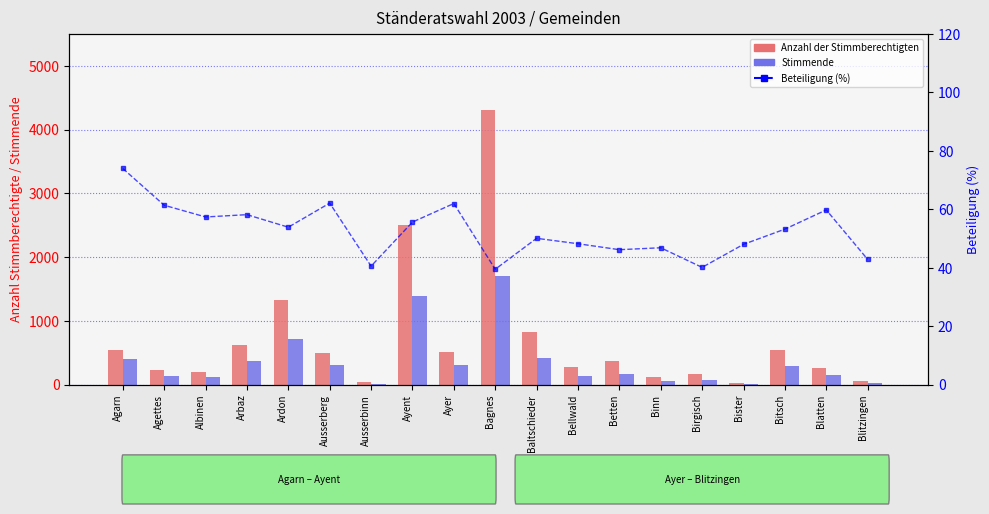

How many data points does each series have?

19